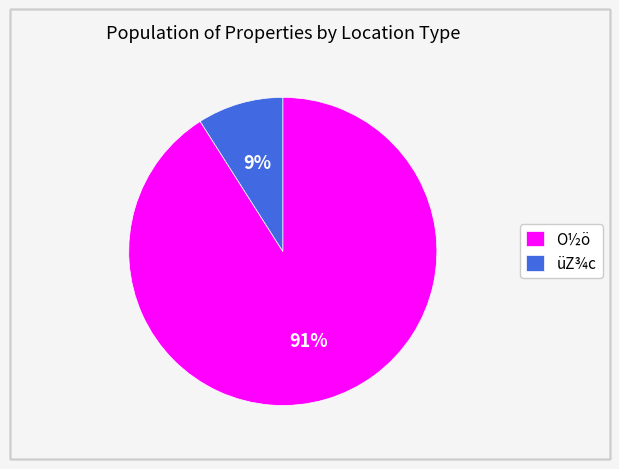

To the nearest percent, what portion does O½ö represent?

91%